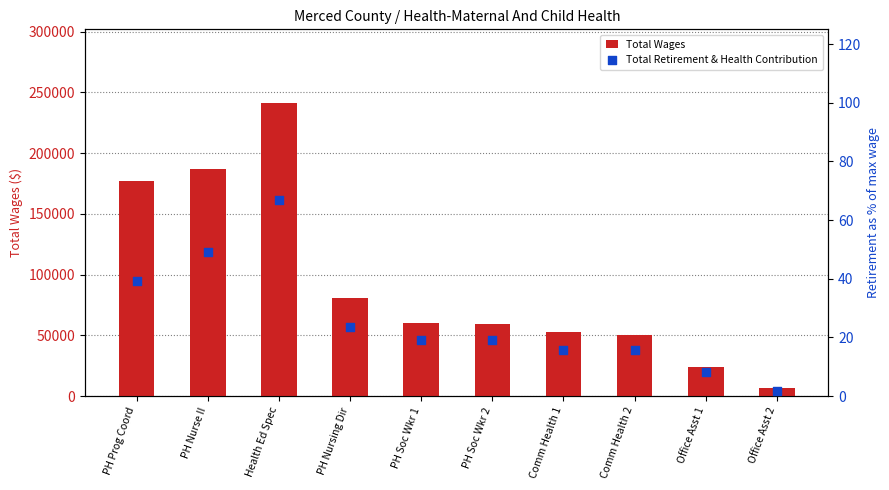

Which series has the largest total across all categories?

Total Wages